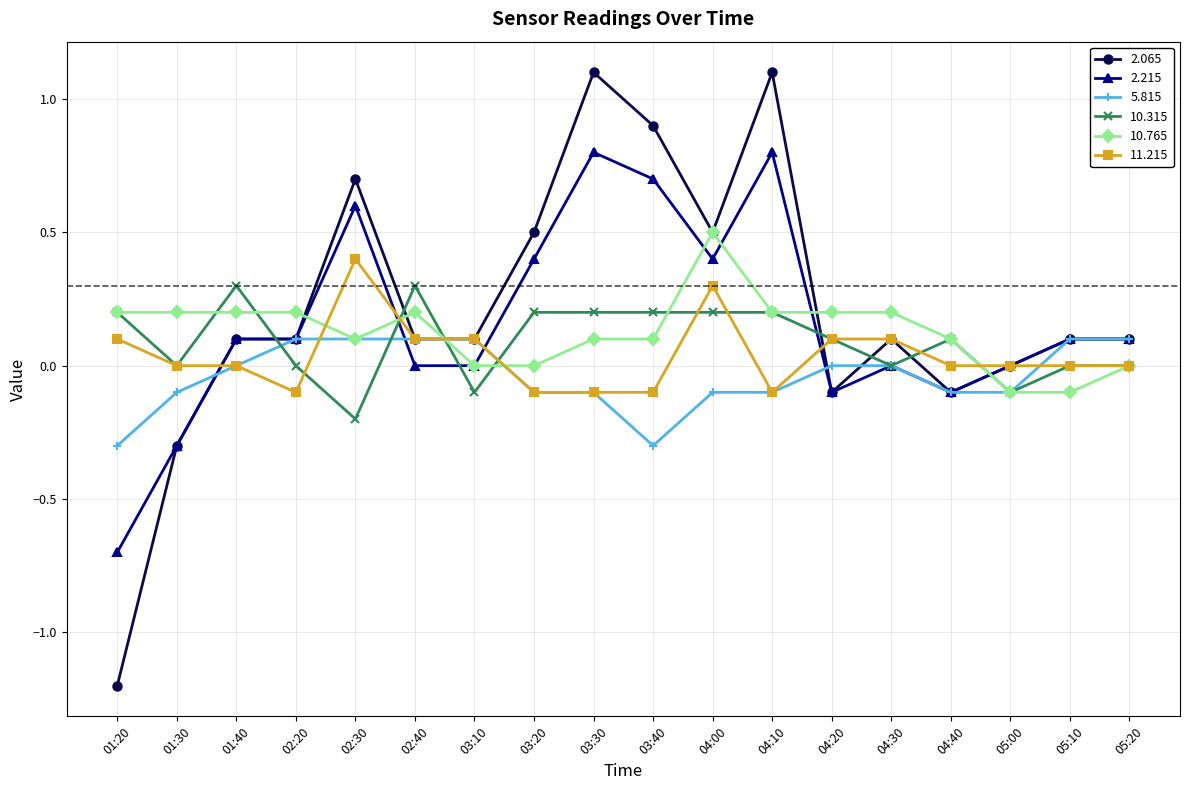

List the series in order of their peak value, lowest first.

5.815, 10.315, 11.215, 10.765, 2.215, 2.065